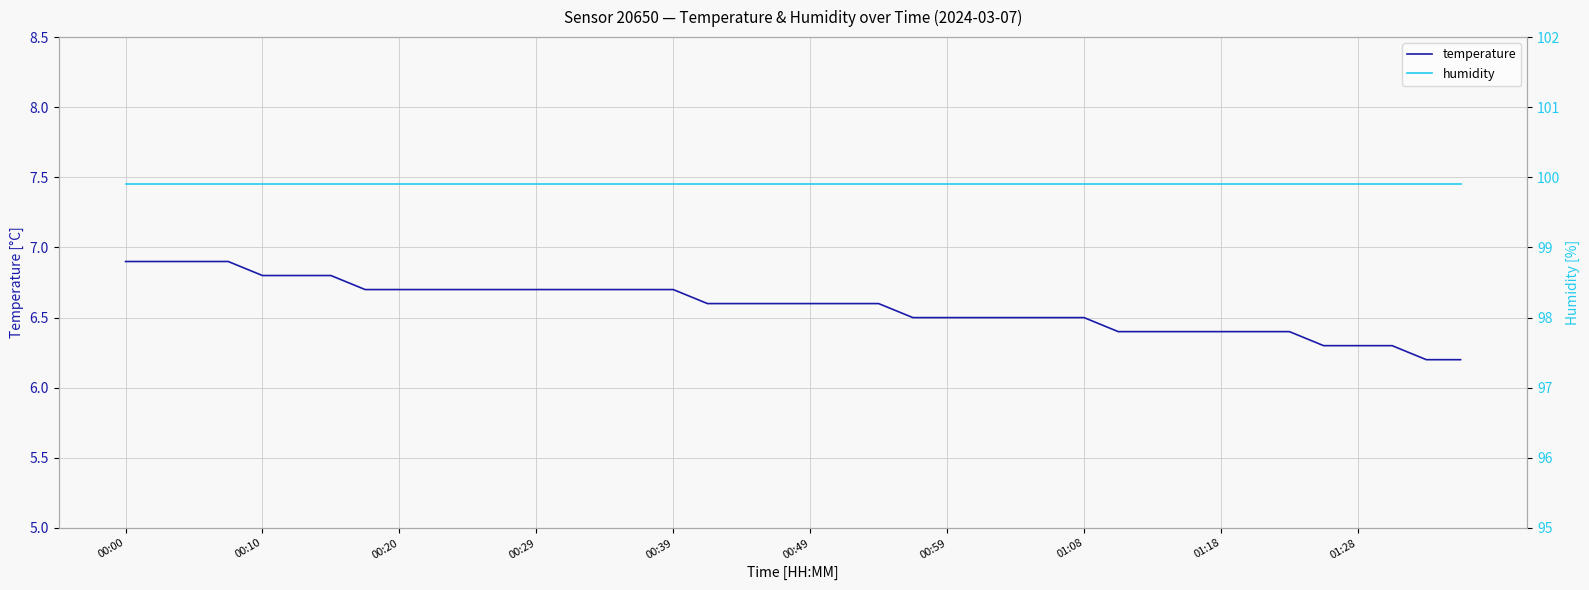

What is the highest value of the temperature series?

6.9